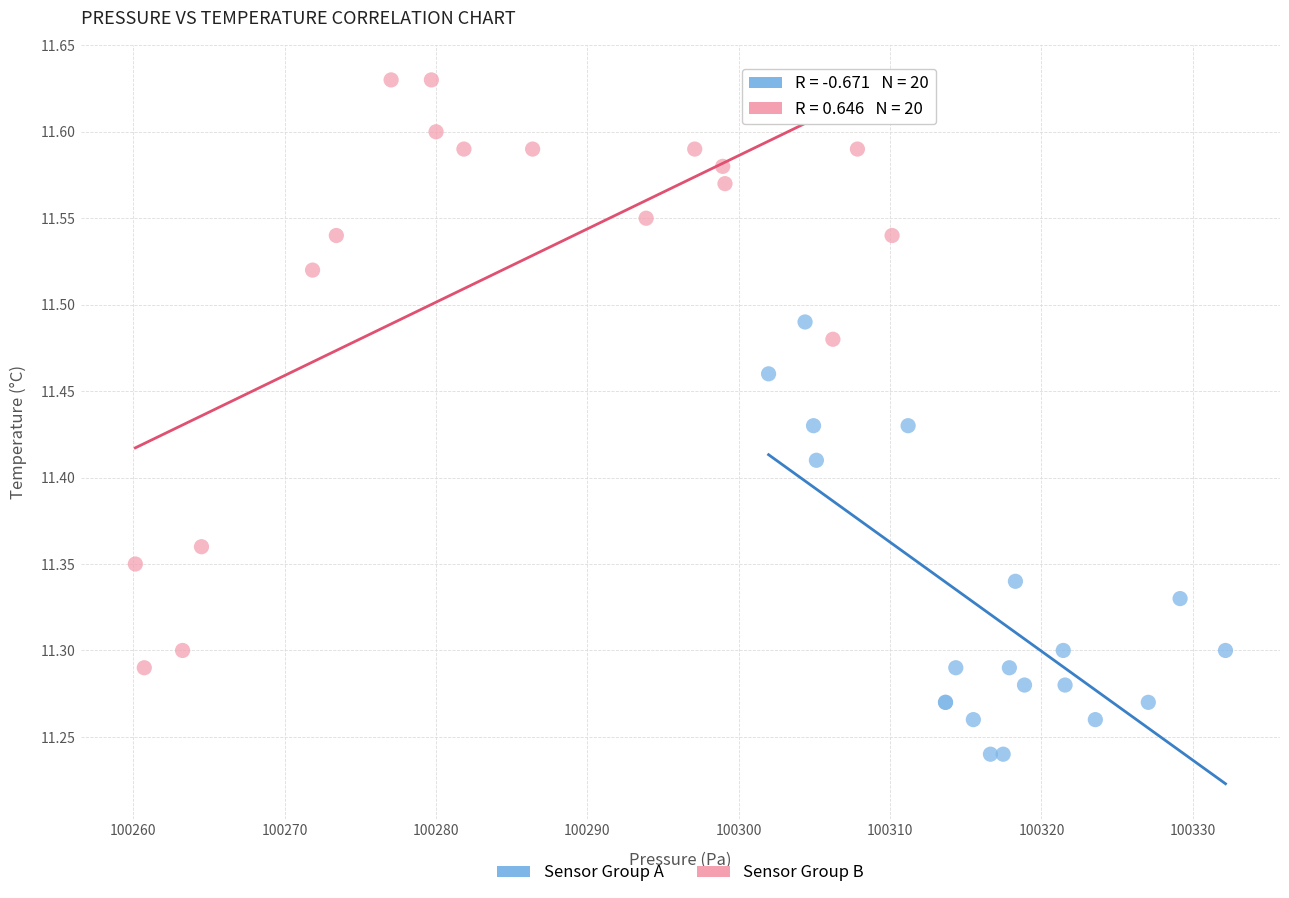

Which series has the widest spread of Y values?

Sensor Group B